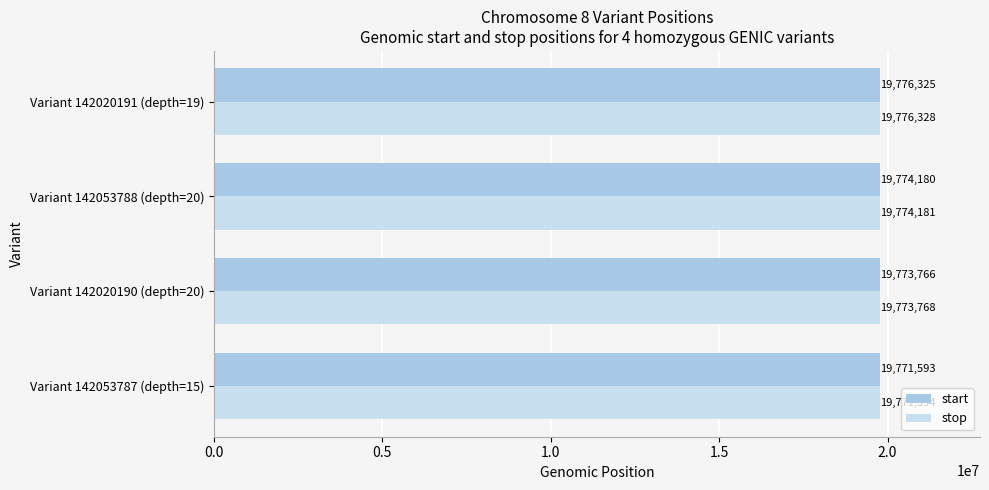

Which series changed the most between Variant 142053787 (depth=15) and Variant 142020191 (depth=19)?

stop